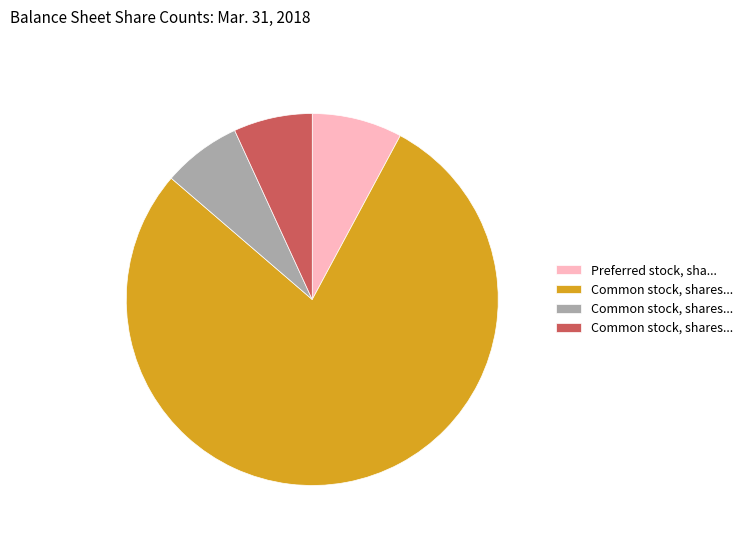

Is there any slice that represents more than half of the pie?

Yes